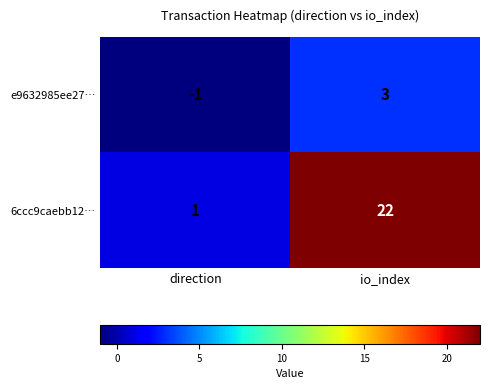

Which series changed the most between direction and io_index?

6ccc9caebb12…